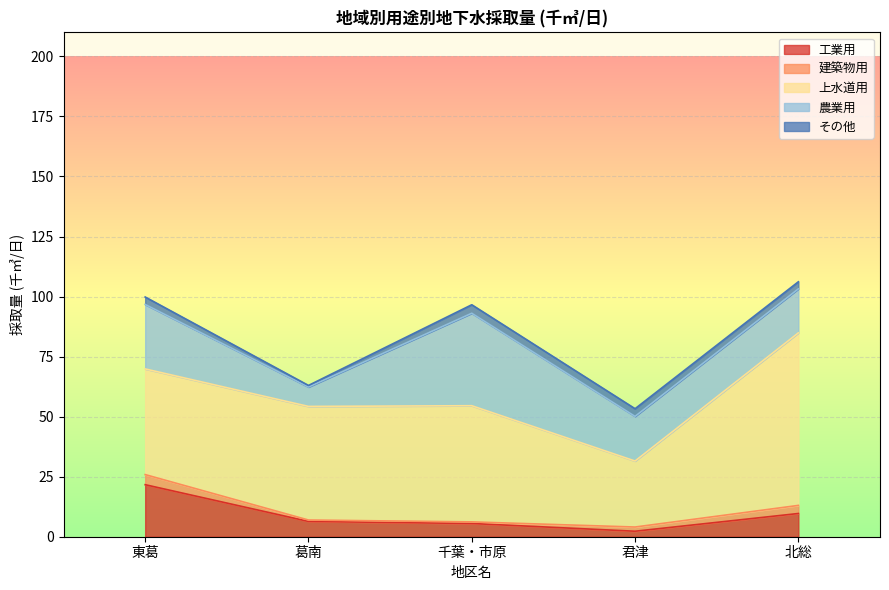

What is the label of the 2nd point from the right?

君津